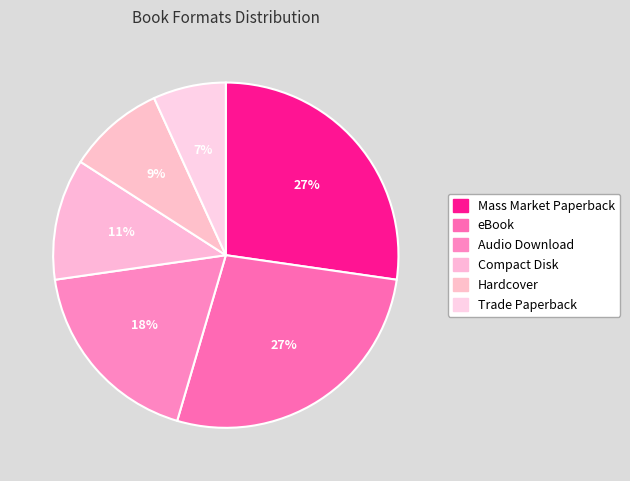

What portion of the pie excludes Trade Paperback?

93.2%